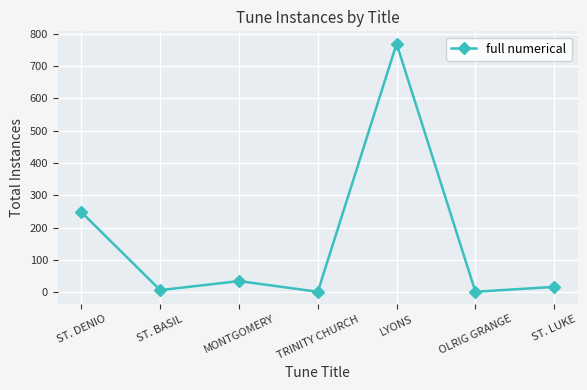

Does the chart have visible grid lines?

Yes